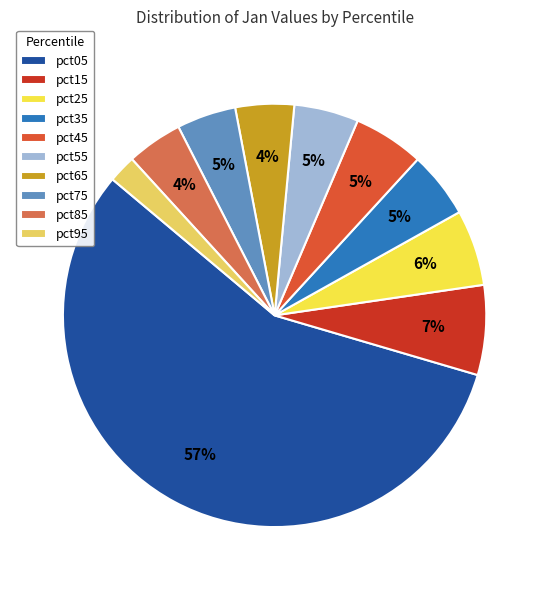

Do pct85 and pct25 together represent more than half of the pie?

No